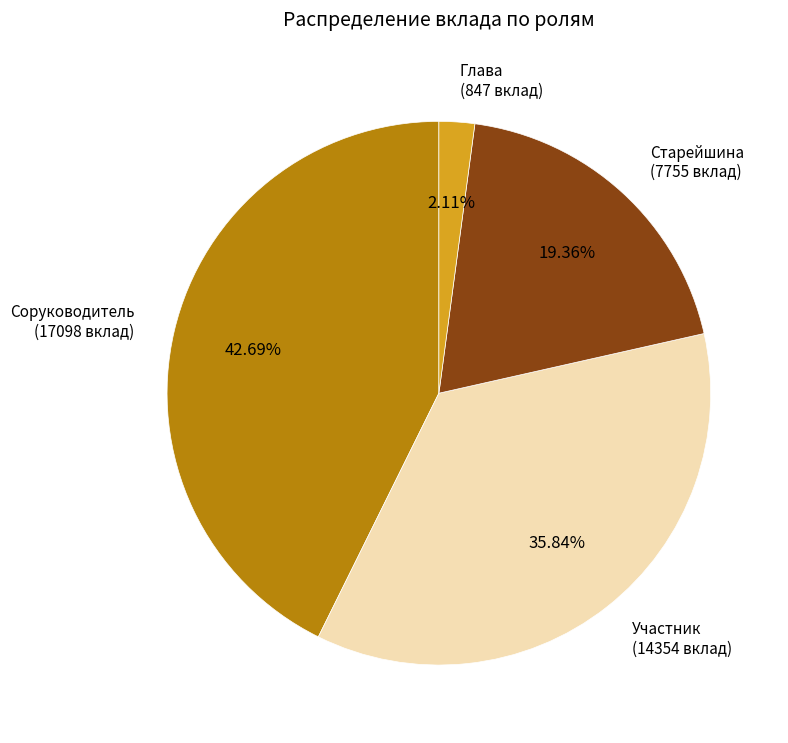

Rank the categories by value from lowest to highest.

Глава (847 вклад), Старейшина (7755 вклад), Участник (14354 вклад), Соруководитель (17098 вклад)